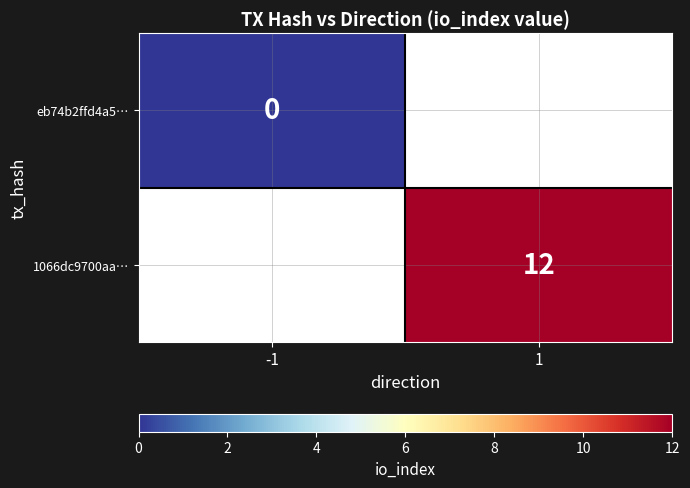

The value of 1066dc9700aa… at 1 is 12. True or false?

True